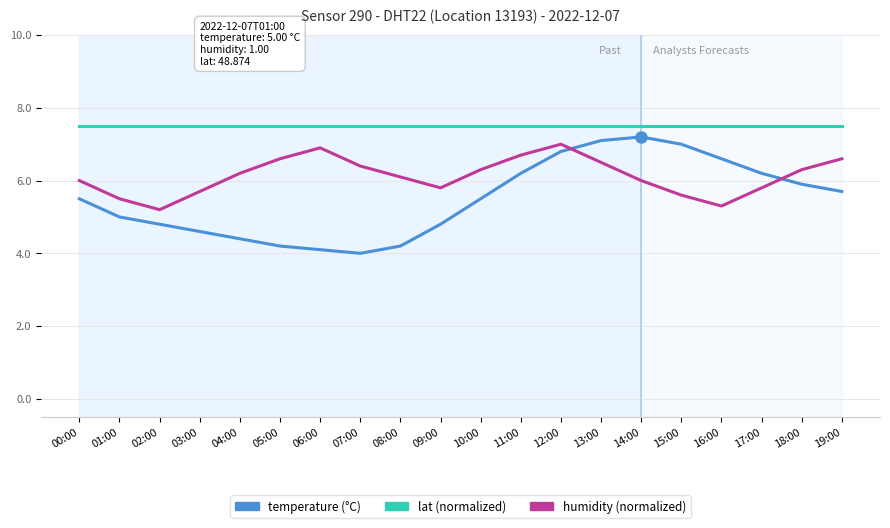

How many lines are shown in the chart?

3